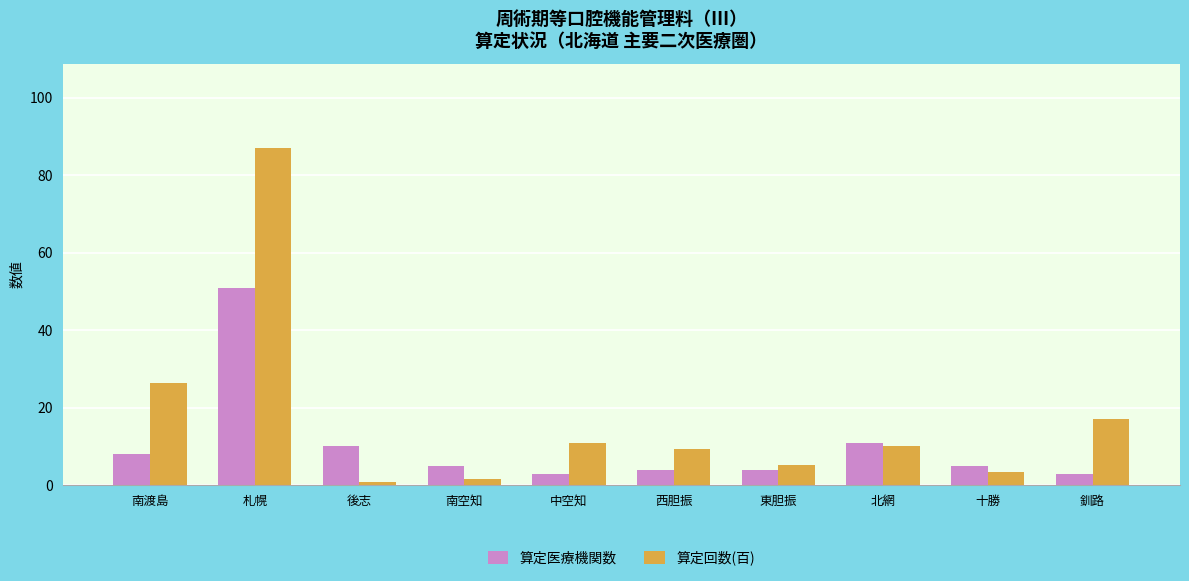

What is the label of the 6th bar from the right?

中空知